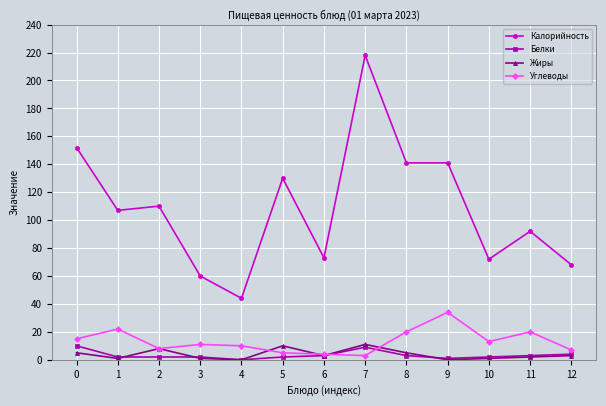

How many times do Белки and Углеводы cross each other?

2